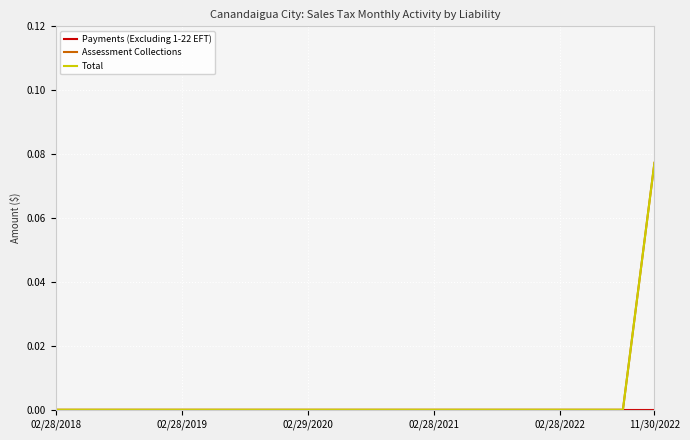

Does the chart have visible grid lines?

Yes